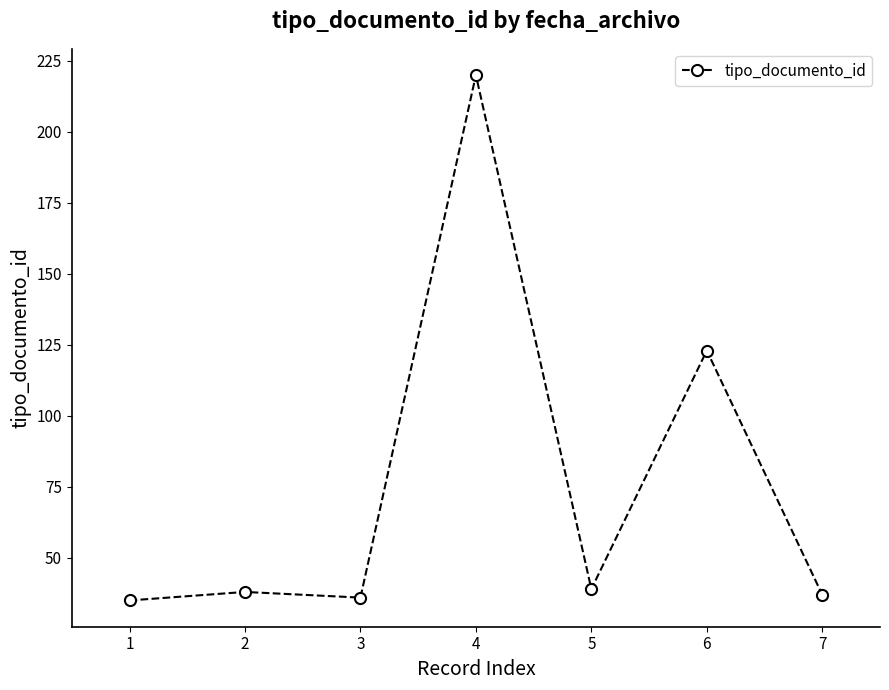

What is the ratio of the value at 2 to the value at 4?

0.2